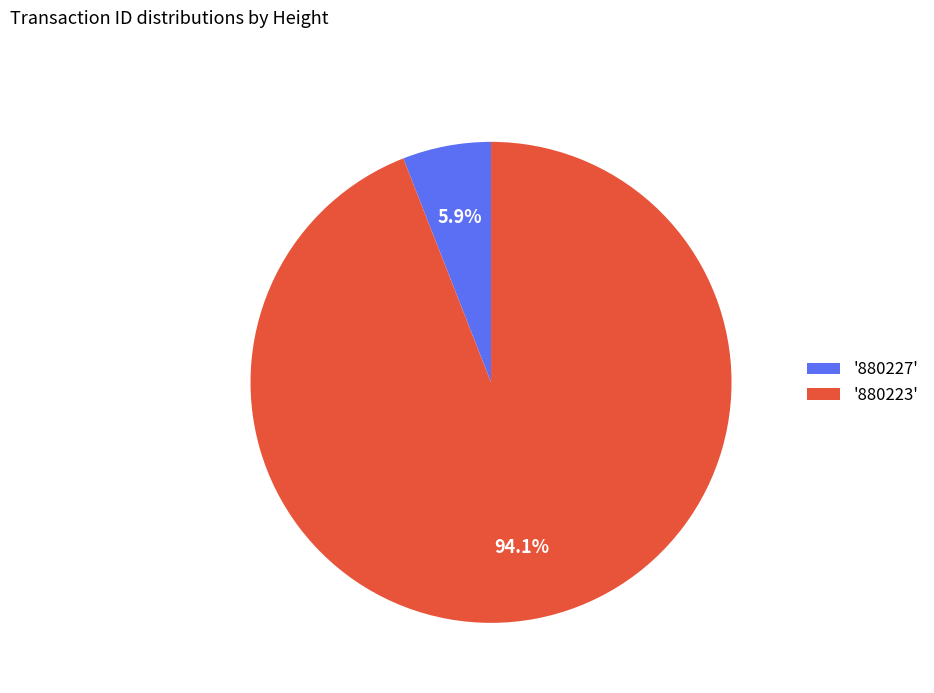

Which slice represents more than half of the pie?

'880223'